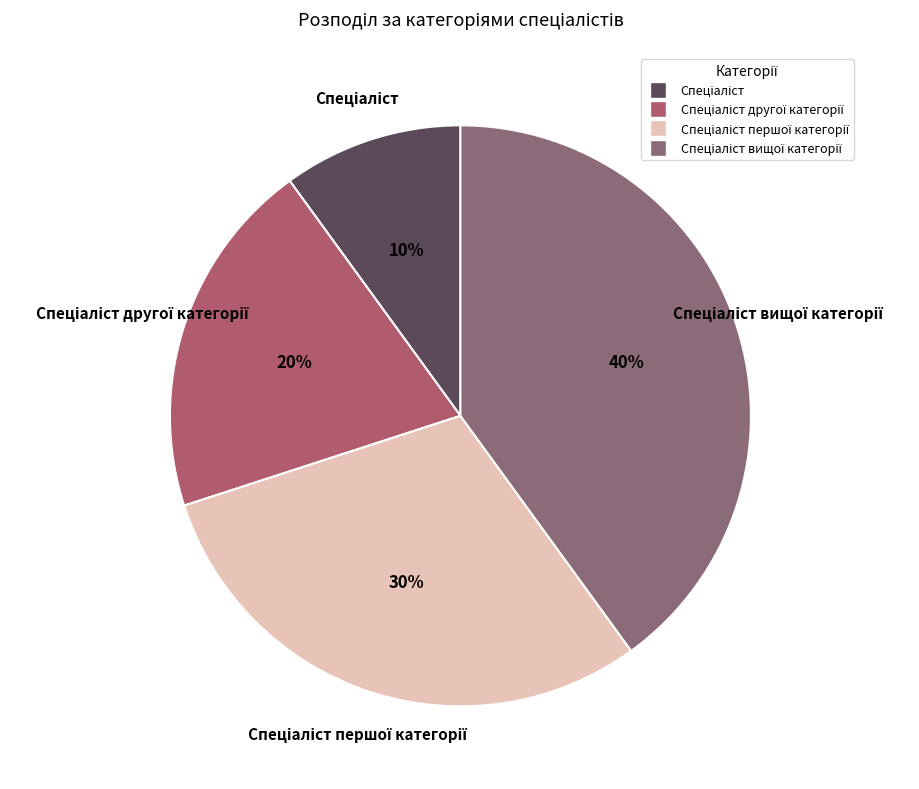

Does any single category account for the majority?

No